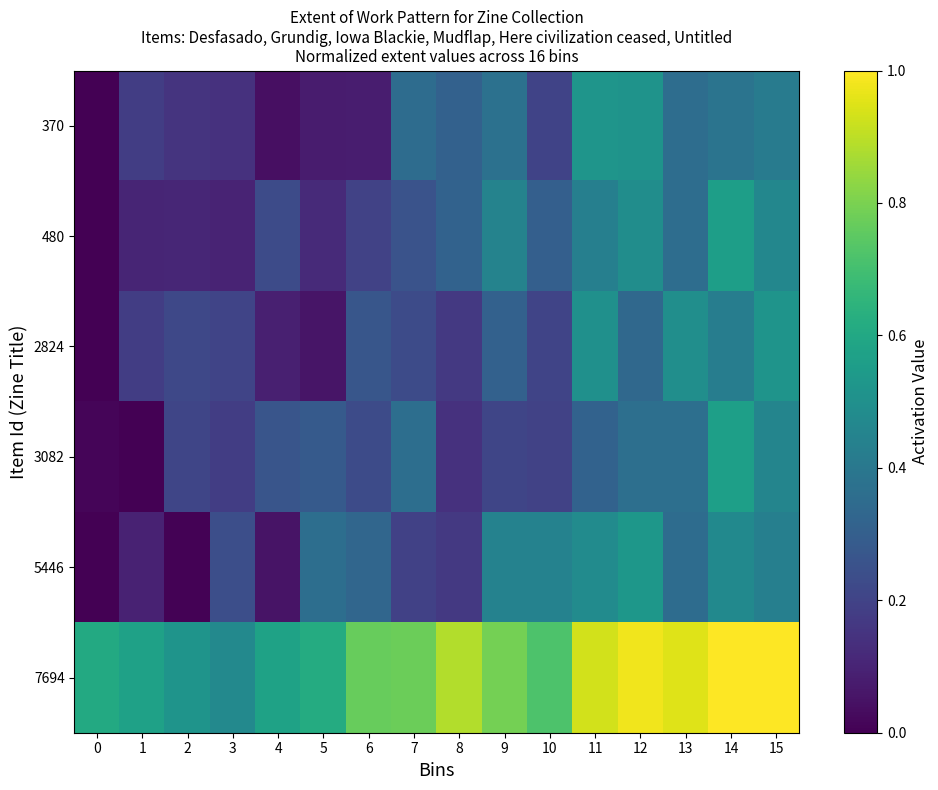

At 9, list the series in order from smallest to largest.

3082, 2824, 370, 5446, 480, 7694